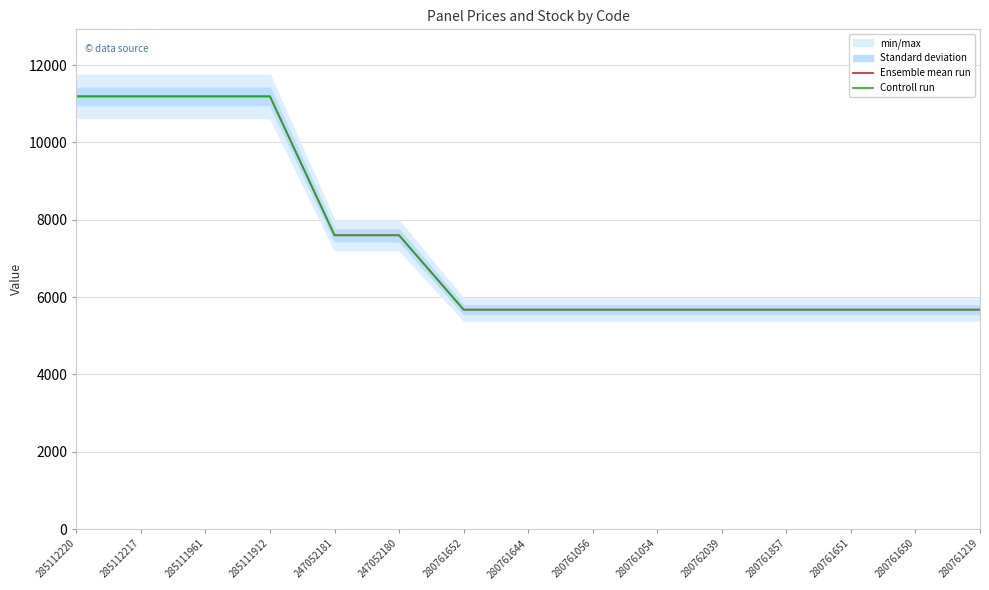

Reading left to right, list all the values displayed in this chart.

Ensemble mean run: 285112220=11188.2	285112217=11188.2	285111961=11188.2	285111912=11188.2	247052181=7596.5	247052180=7596.5	280761652=5673.8	280761644=5673.8	280761056=5673.8	280761054=5673.8	280762039=5673.8	280761857=5673.8	280761651=5673.8	280761650=5673.8	280761219=5673.8
Controll run: 285112220=11188.2	285112217=11188.2	285111961=11188.2	285111912=11188.2	247052181=7596.5	247052180=7596.5	280761652=5673.8	280761644=5673.8	280761056=5673.8	280761054=5673.8	280762039=5673.8	280761857=5673.8	280761651=5673.8	280761650=5673.8	280761219=5673.8